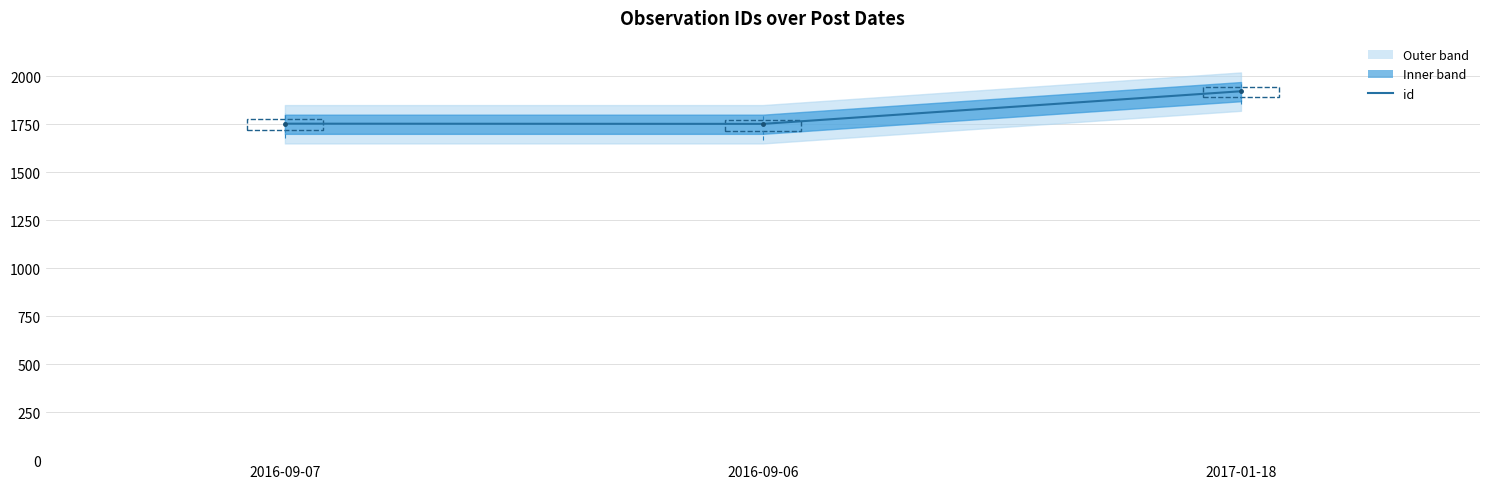

At which label does the data first exceed 1753?

2017-01-18